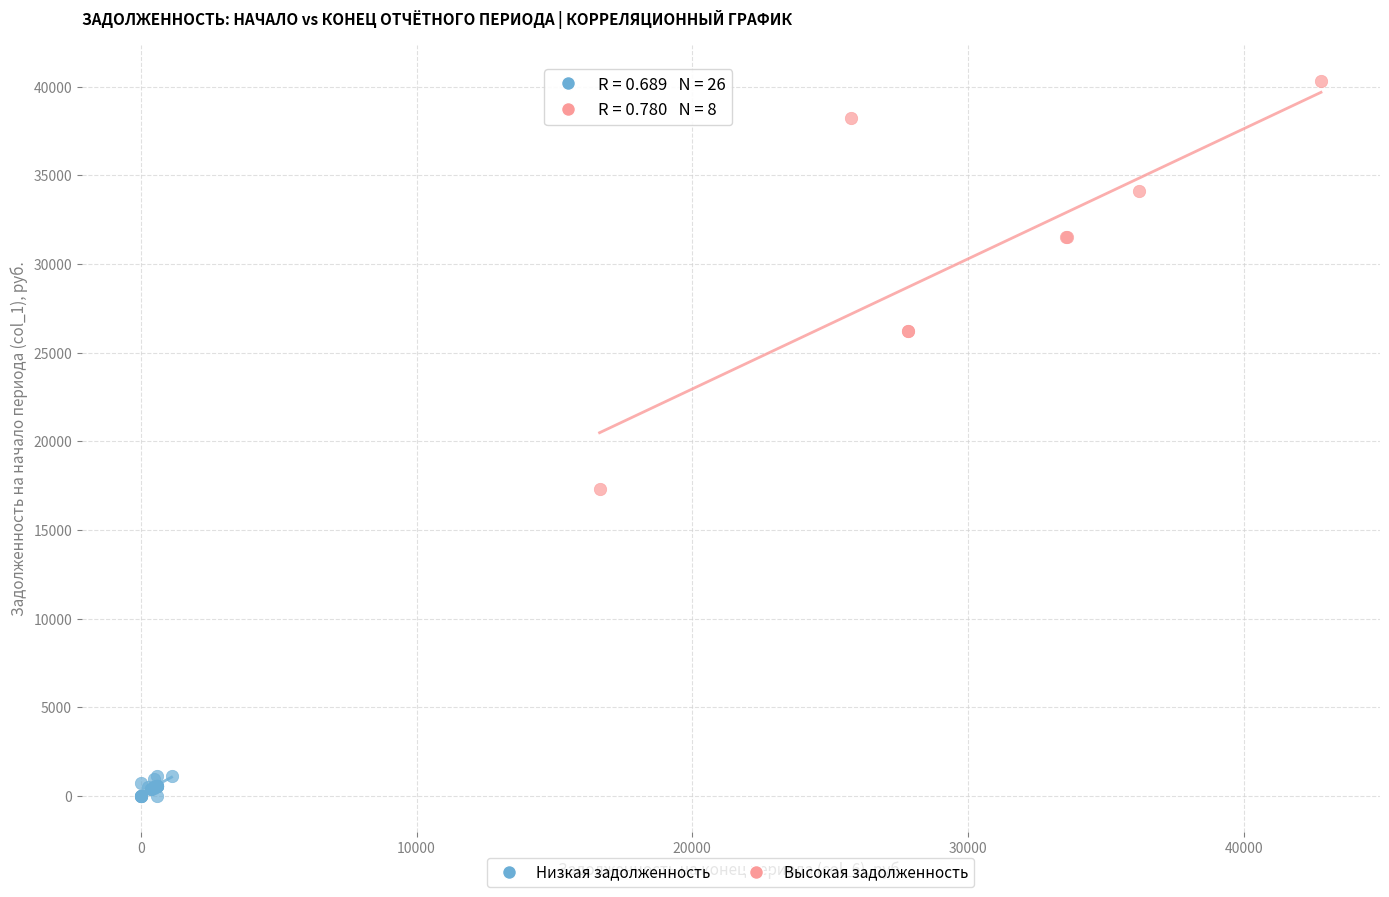

Which series has the widest spread of Y values?

Высокая задолженность